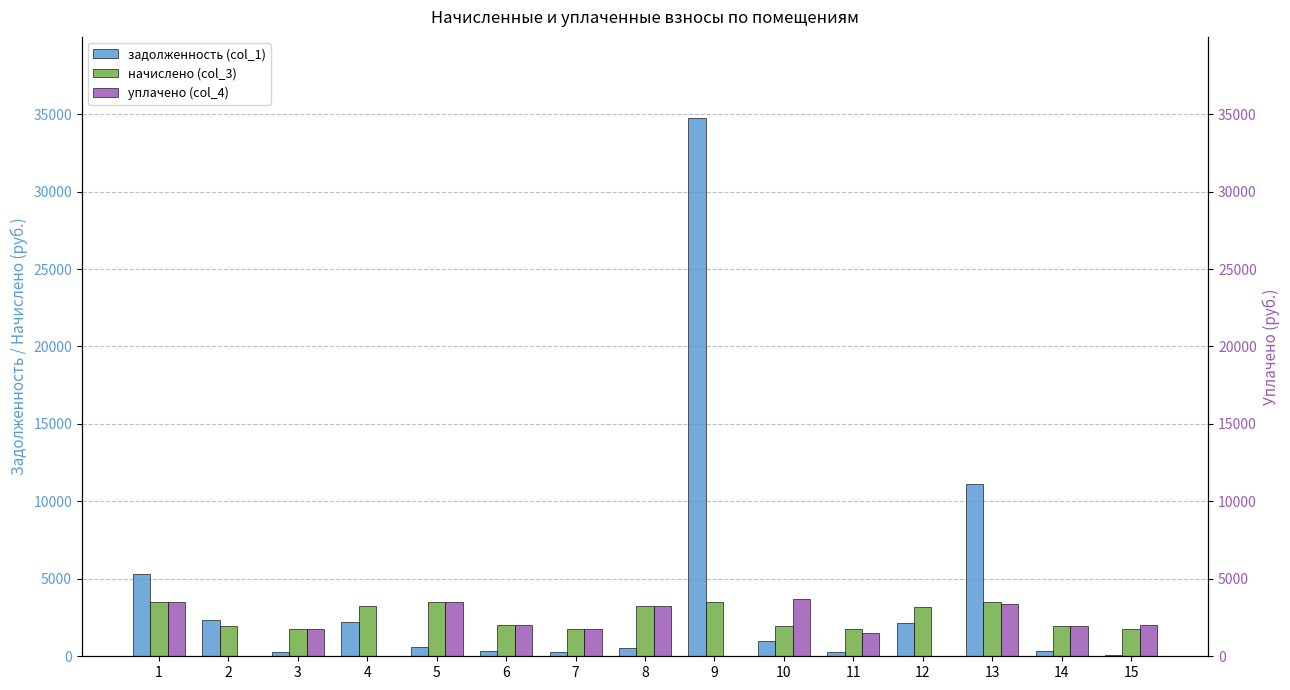

Which category has the highest value in the начислено (col_3) series?

1